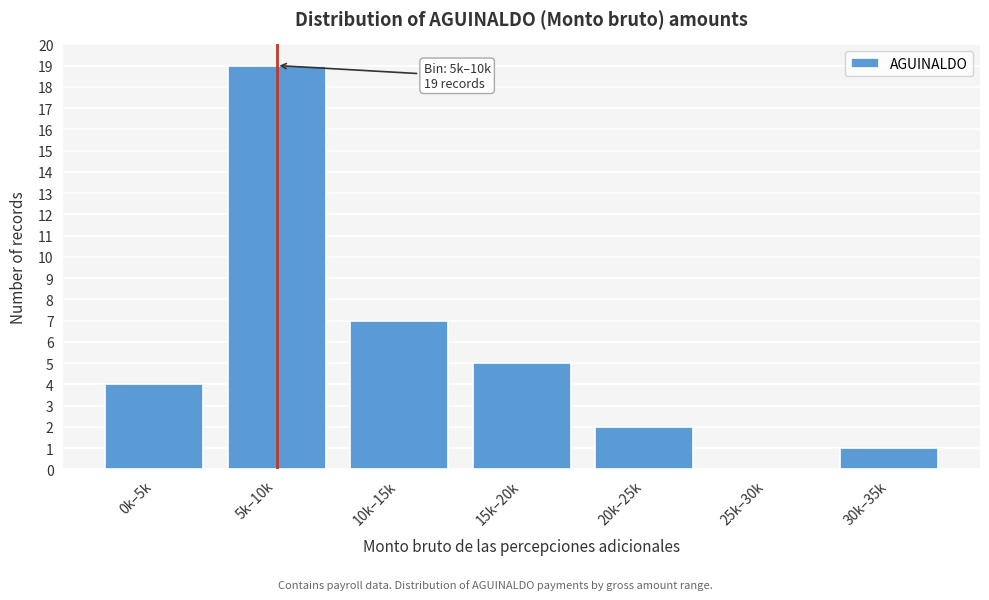

Reading right to left, list all the values displayed in this chart.

30k–35k=1	25k–30k=0	20k–25k=2	15k–20k=5	10k–15k=7	5k–10k=19	0k–5k=4